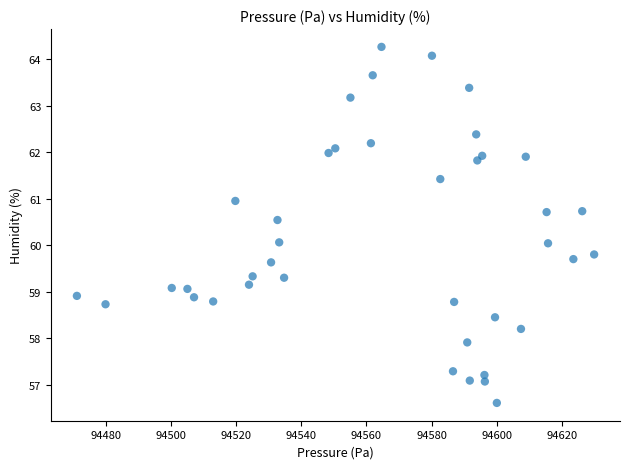

What is the range of X values (max minus min)?

158.9